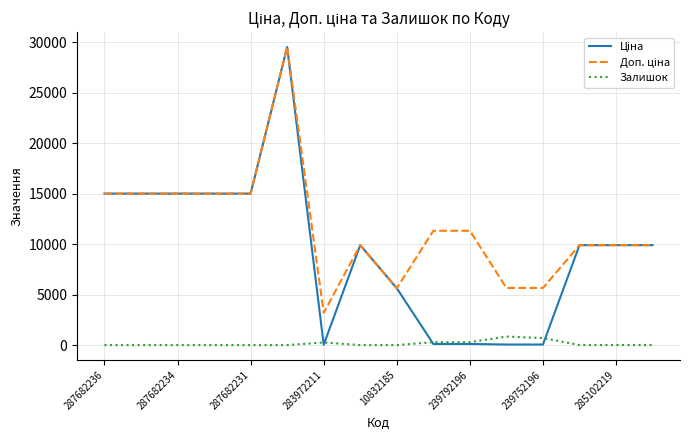

What is the highest value of the Залишок series?

845.0